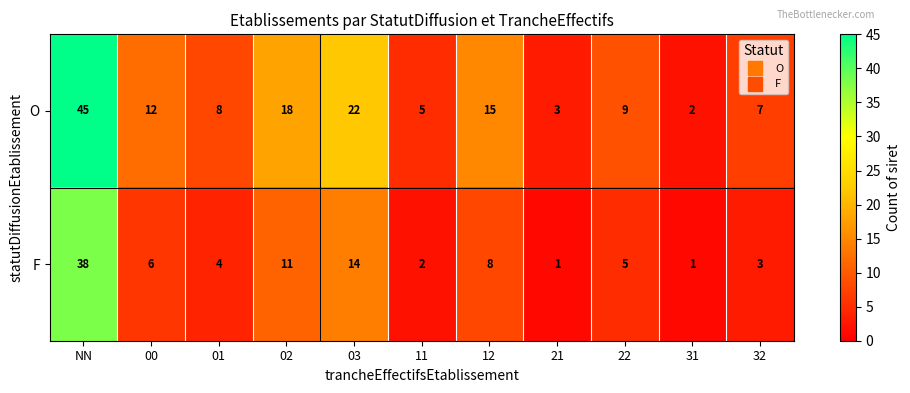

Is the value of F at 11 greater than the value of O at 02?

No